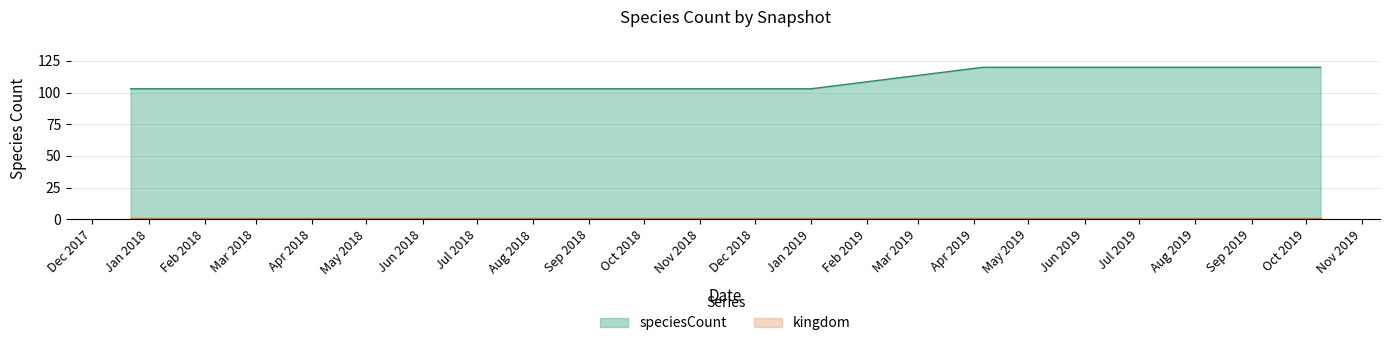

Does the chart have visible grid lines?

Yes